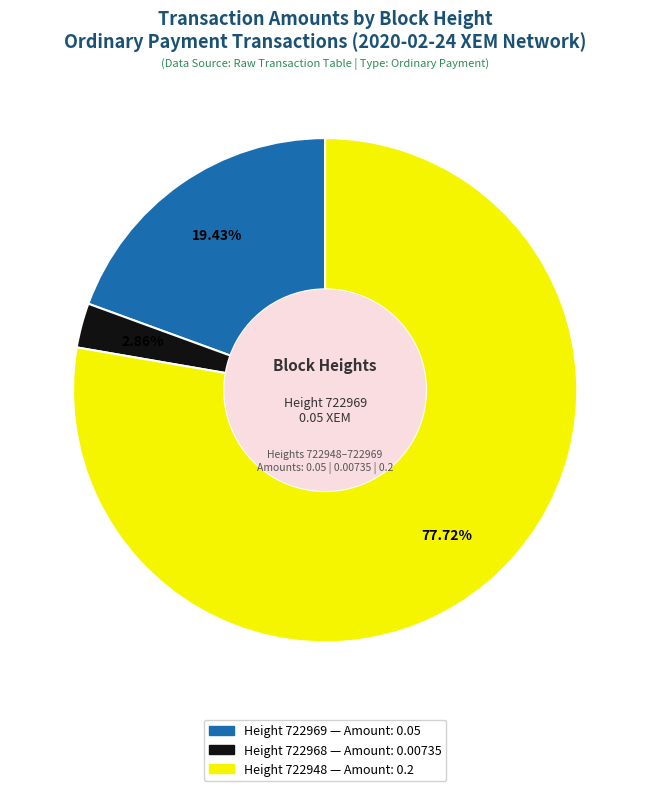

Does any single category account for the majority?

Yes